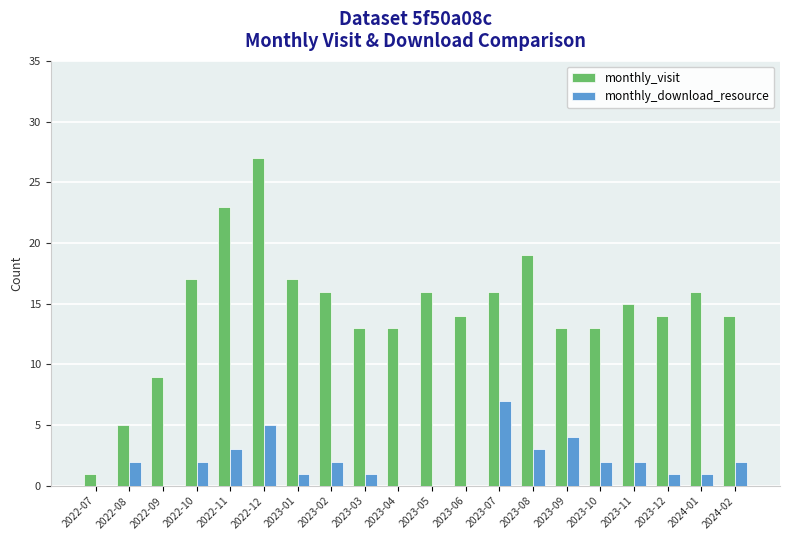

Reading right to left, extract all data points from this chart.

monthly_visit: 14	16	14	15	13	13	19	16	14	16	13	13	16	17	27	23	17	9	5	1
monthly_download_resource: 2	1	1	2	2	4	3	7	0	0	0	1	2	1	5	3	2	0	2	0